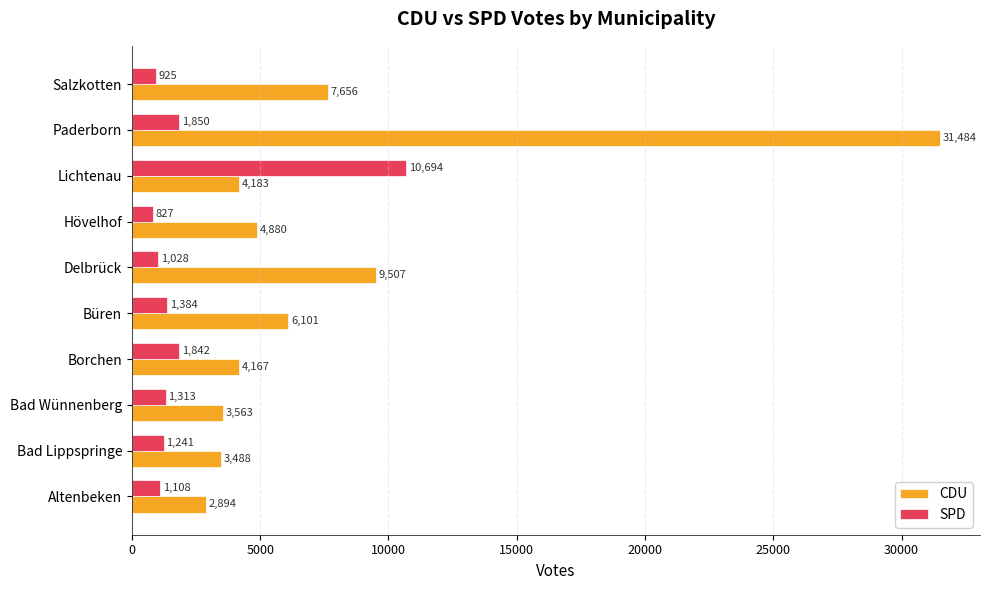

What is the difference between the second highest and second lowest values in the CDU series?

6019